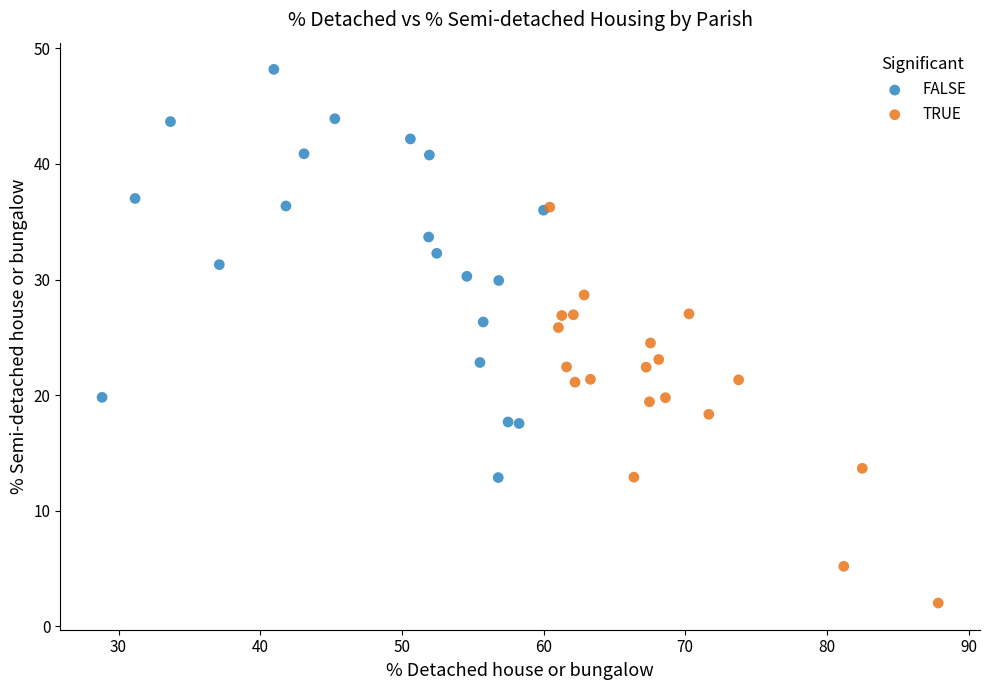

Which series has the largest Y range (max minus min)?

FALSE